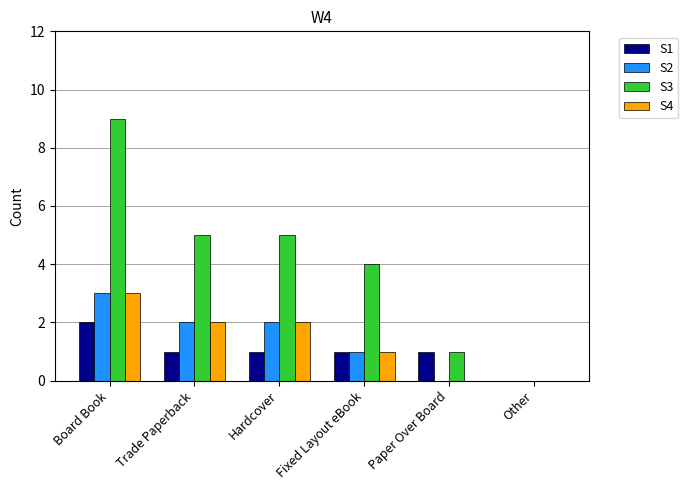

What is the difference between the S3 values at Fixed Layout eBook and Trade Paperback?

1